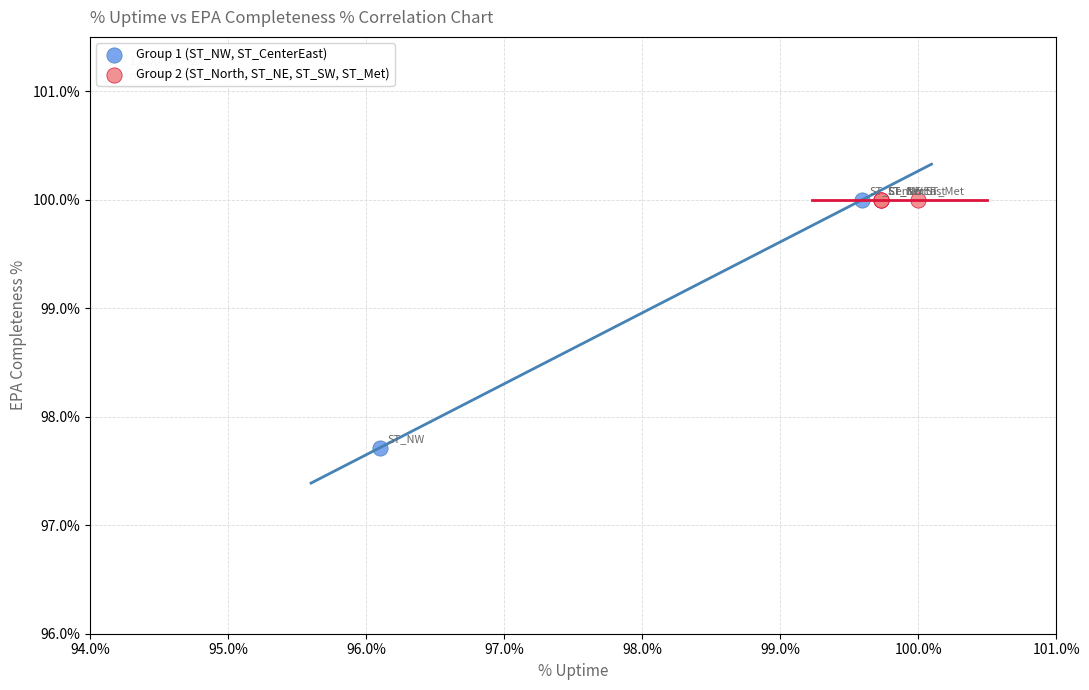

What are all the series names shown in the legend?

Group 1 (ST_NW, ST_CenterEast), Group 2 (ST_North, ST_NE, ST_SW, ST_Met)